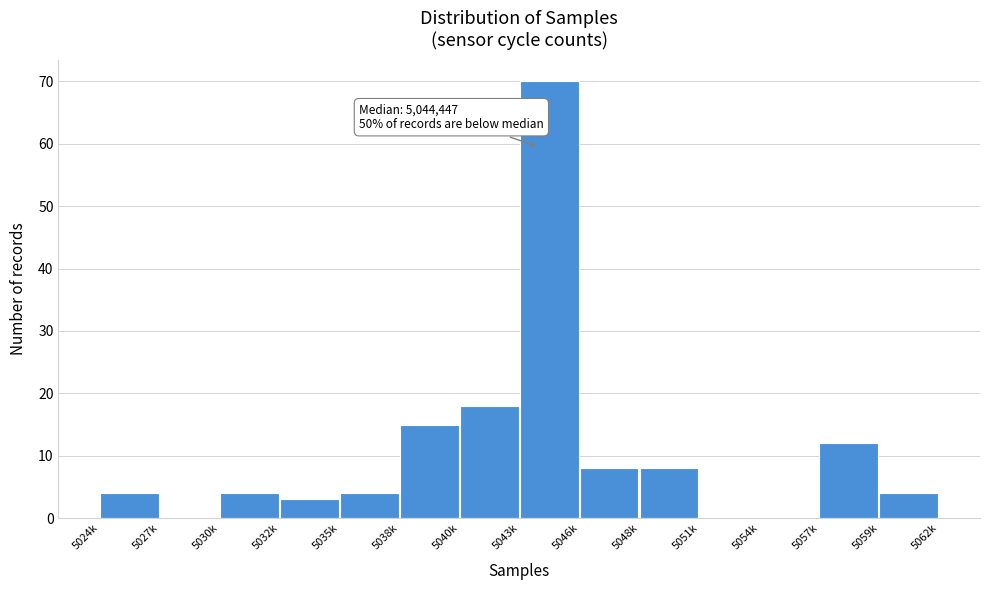

Reading right to left, extract all data points from this chart.

5059k=4	5057k=12	5054k=0	5051k=0	5048k=8	5046k=8	5043k=70	5040k=18	5038k=15	5035k=4	5032k=3	5030k=4	5027k=0	5024k=4